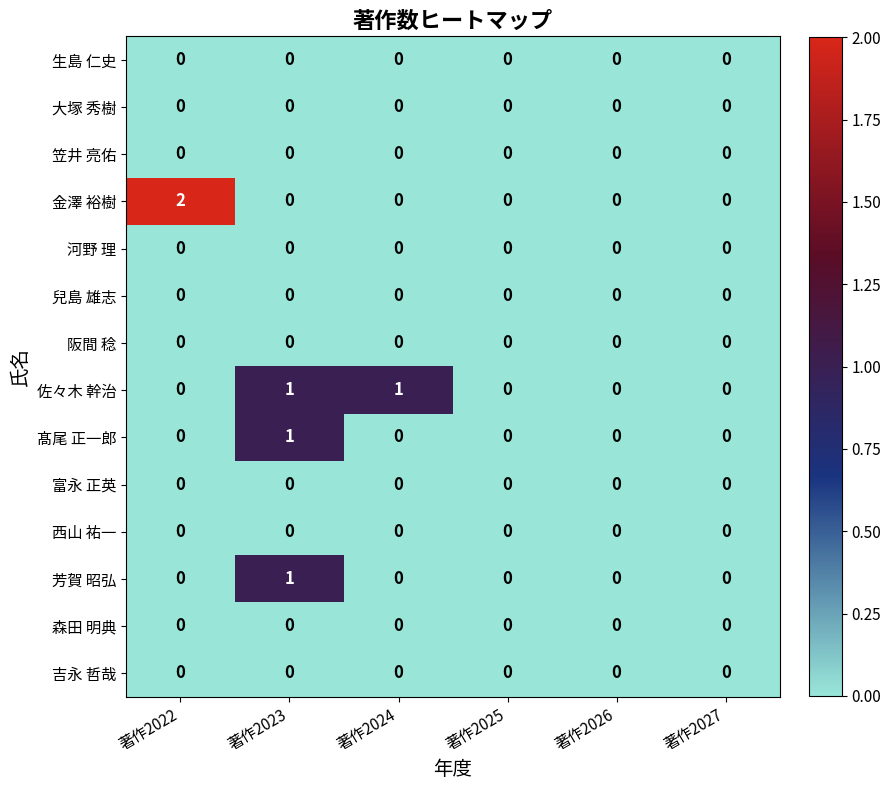

Which series has the largest range (max minus min)?

金澤 裕樹